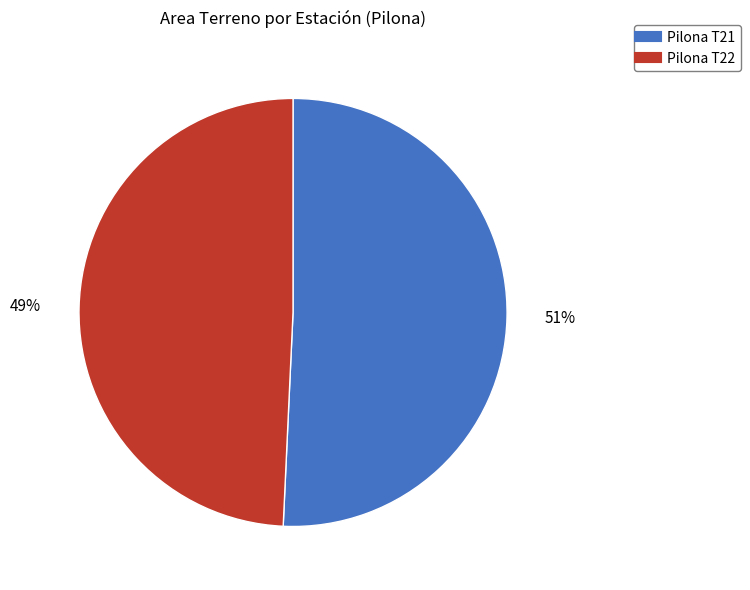

How many segments does this pie chart have?

2